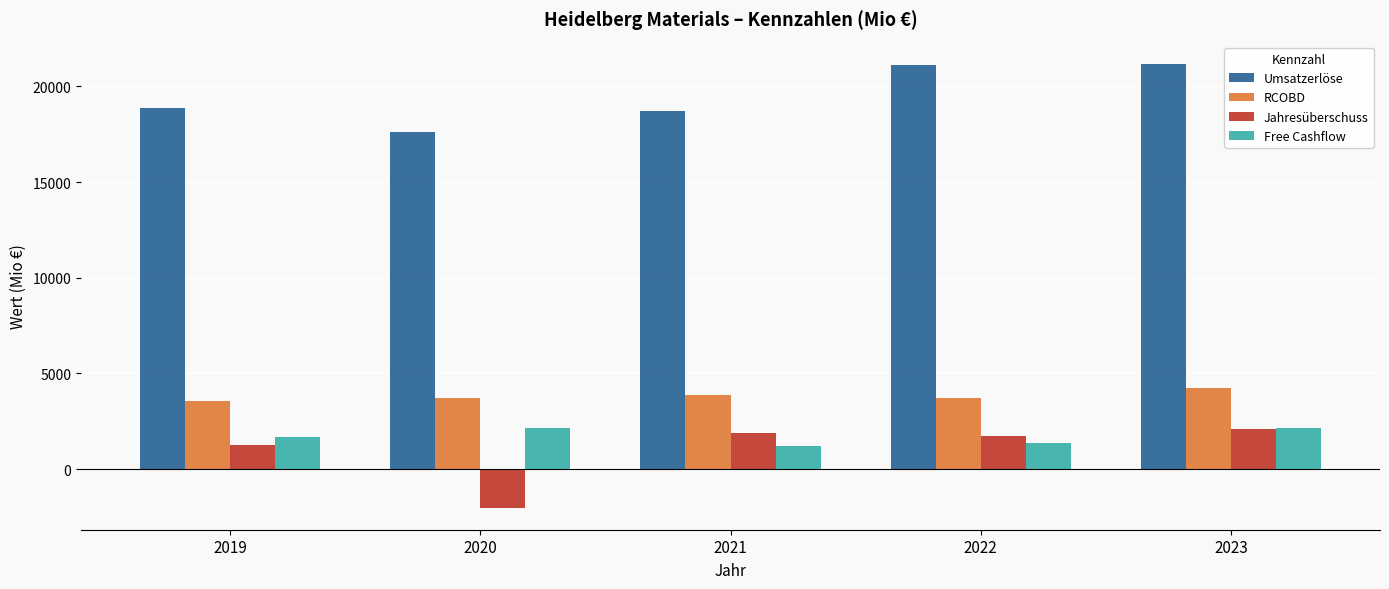

Is the value of Umsatzerlöse at 2022 greater than the value of Free Cashflow at 2020?

Yes